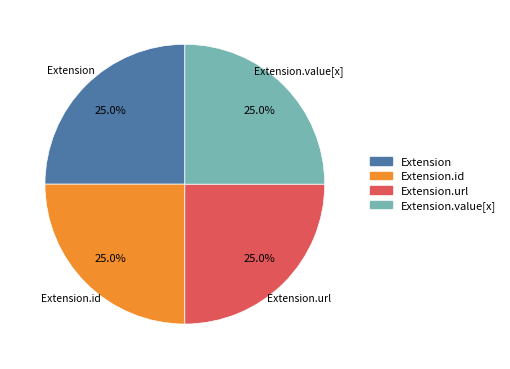

To the nearest percent, what is the difference between the largest and smallest slice percentages?

0%